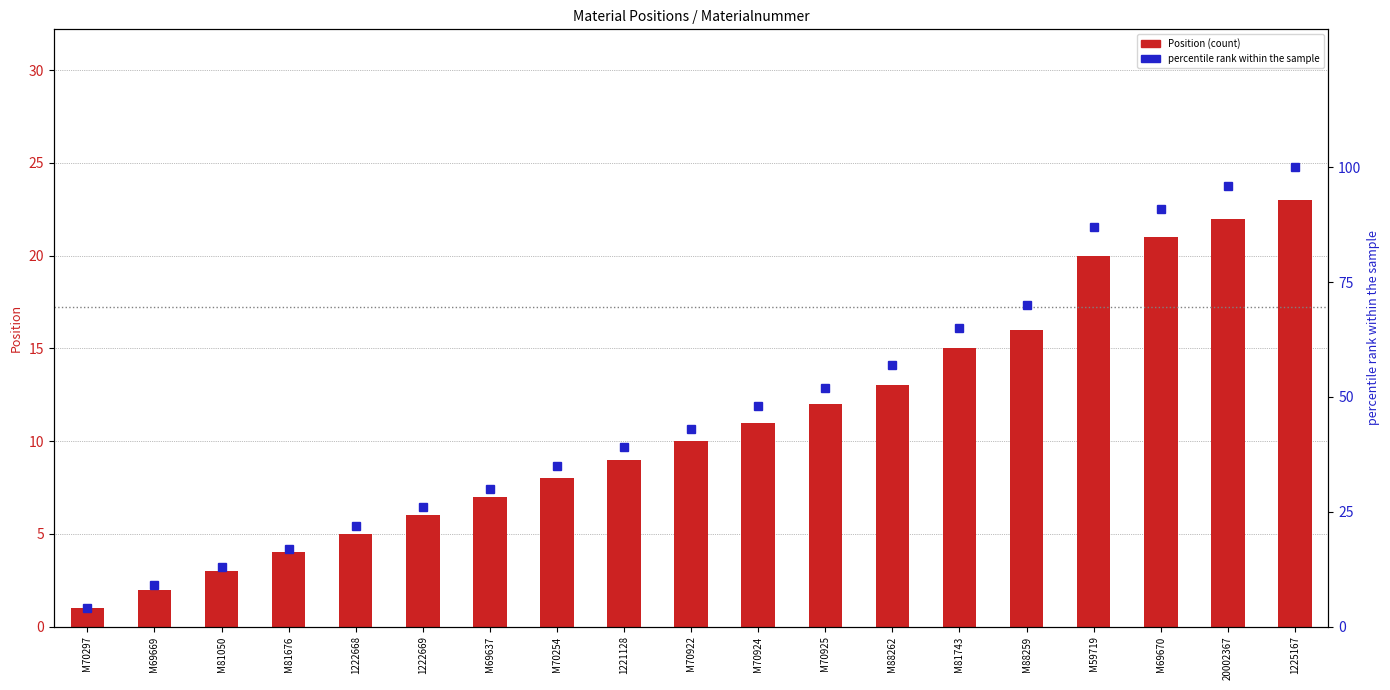

Which series has the widest spread of values?

percentile rank within the sample